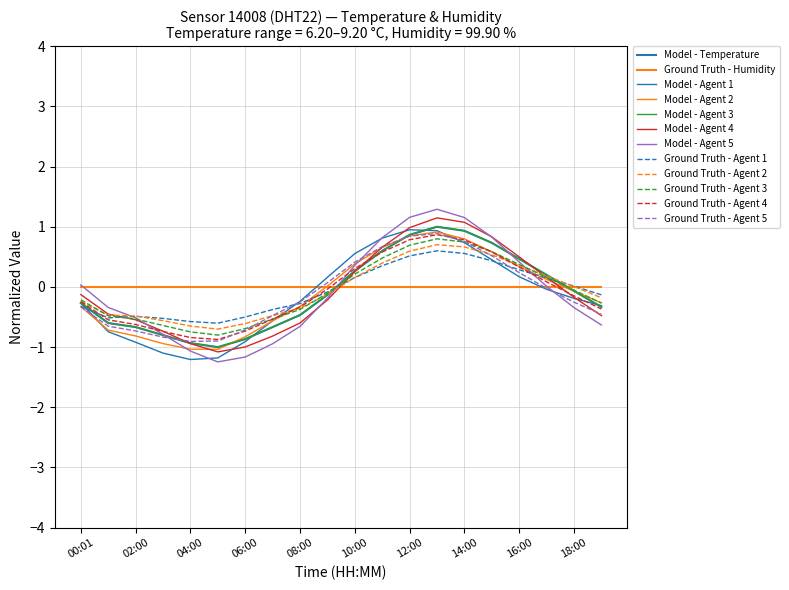

Reading left to right, list all the values displayed in this chart.

00:01=-0.2	01:02=-0.5	02:00=-0.5	03:00=-0.6	04:00=-0.7	05:00=-0.8	06:00=-0.7	07:00=-0.5	08:00=-0.4	09:00=-0.1	10:00=0.2	11:00=0.5	12:00=0.7	13:00=0.8	14:00=0.7	15:00=0.6	16:00=0.4	17:00=0.2	18:00=-0.1	19:00=-0.3